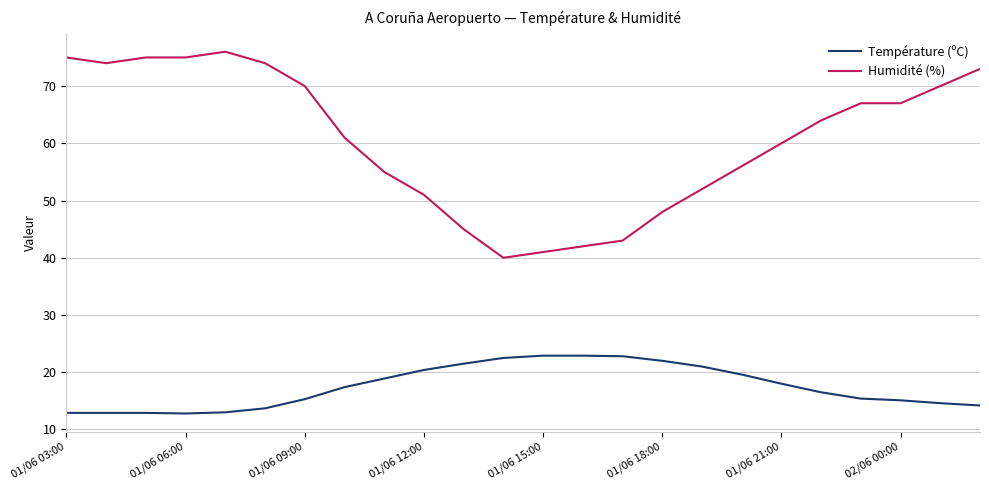

List the series in order of their overall mean, lowest first.

Température (ºC), Humidité (%)